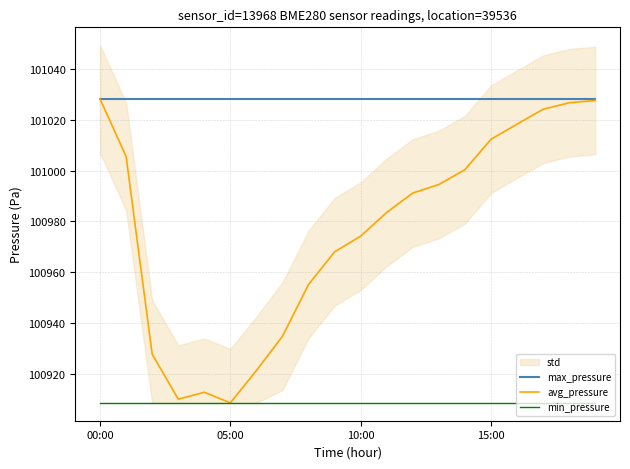

At 19, list the series in order from smallest to largest.

min_pressure, avg_pressure, max_pressure